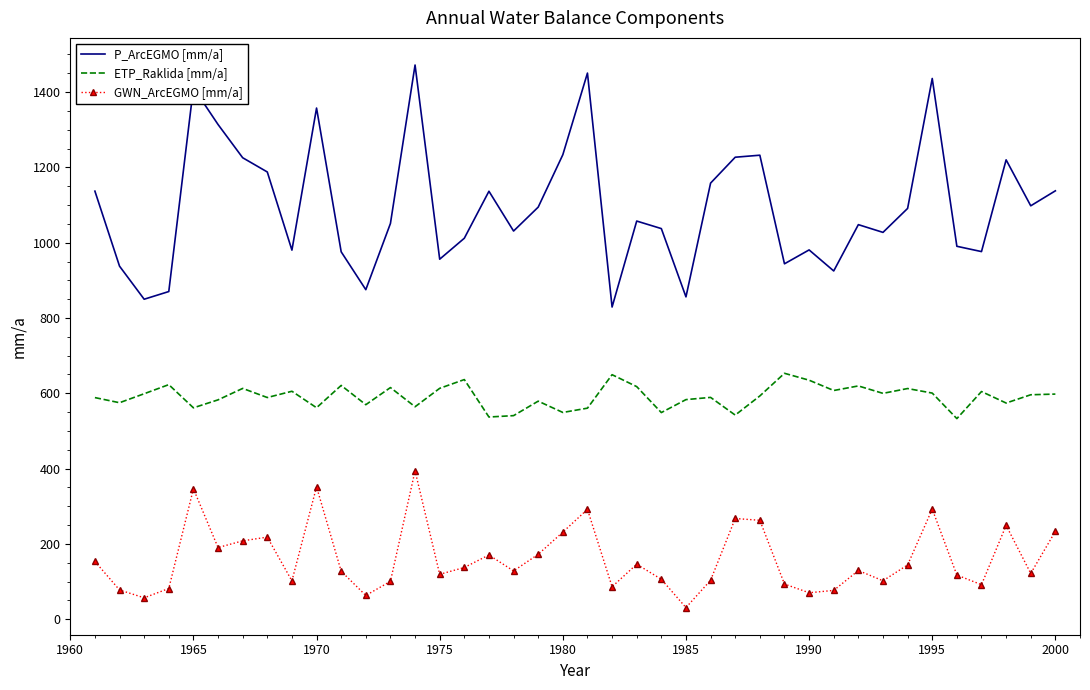

What is the average value of the GWN_ArcEGMO [mm/a] series?

161.2